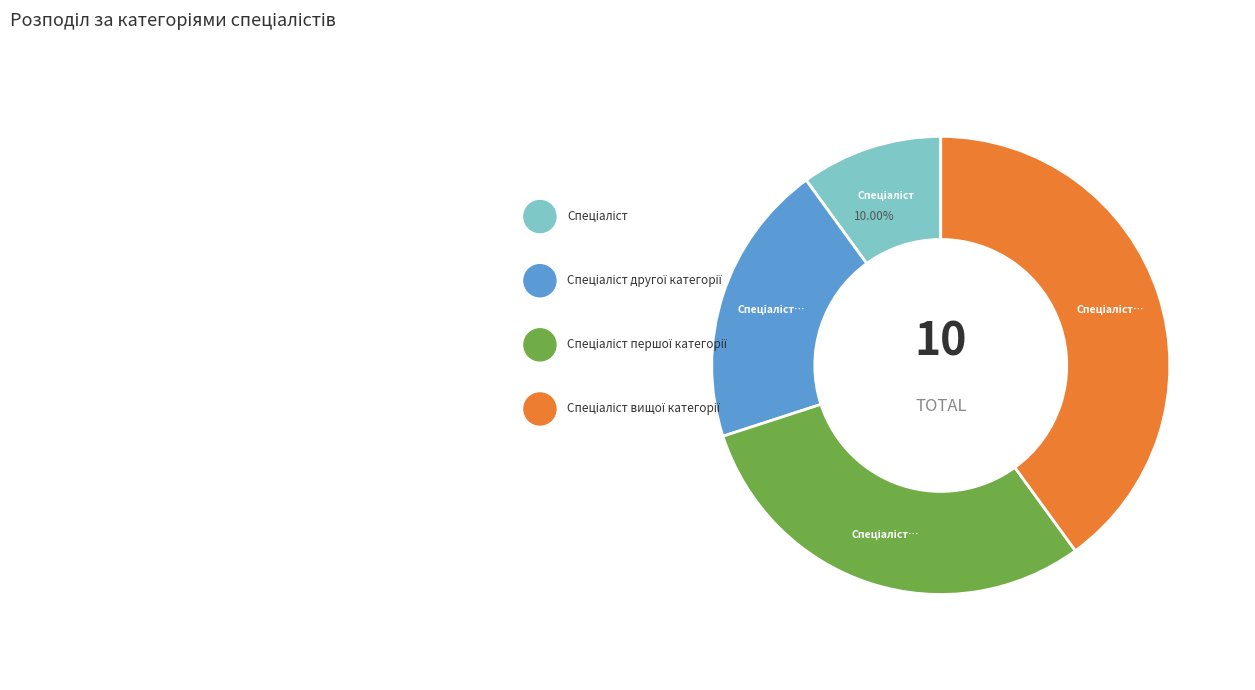

What is the largest slice in the pie chart?

Спеціаліст вищої категорії